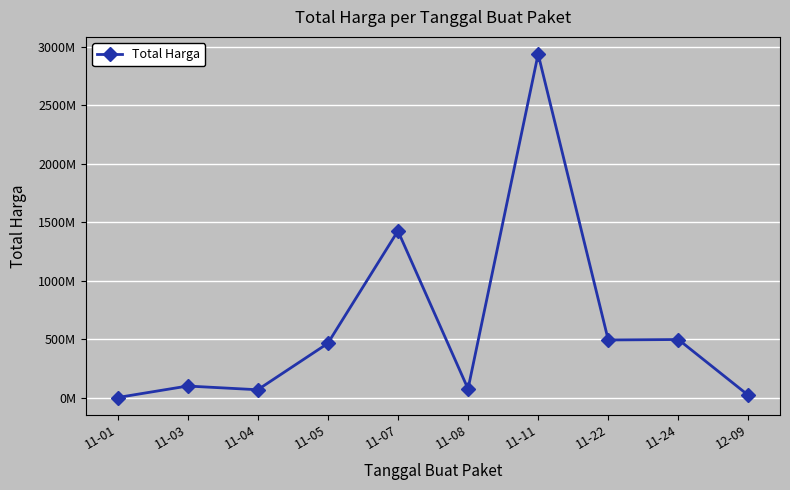

Is this an area chart (filled region under the line)?

No